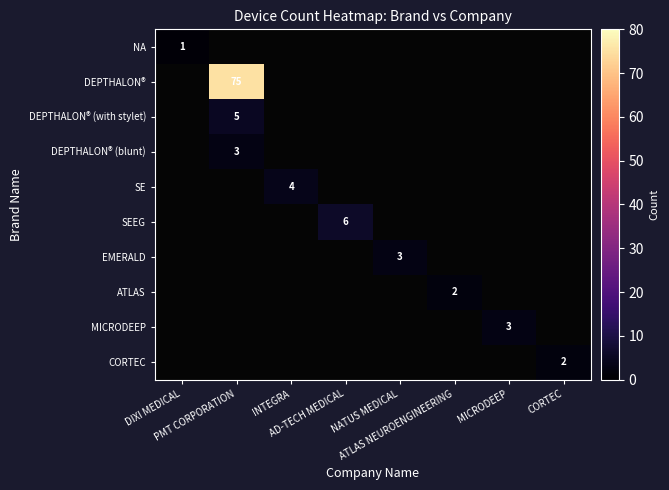

At how many categories does at least one series exceed 57?

1